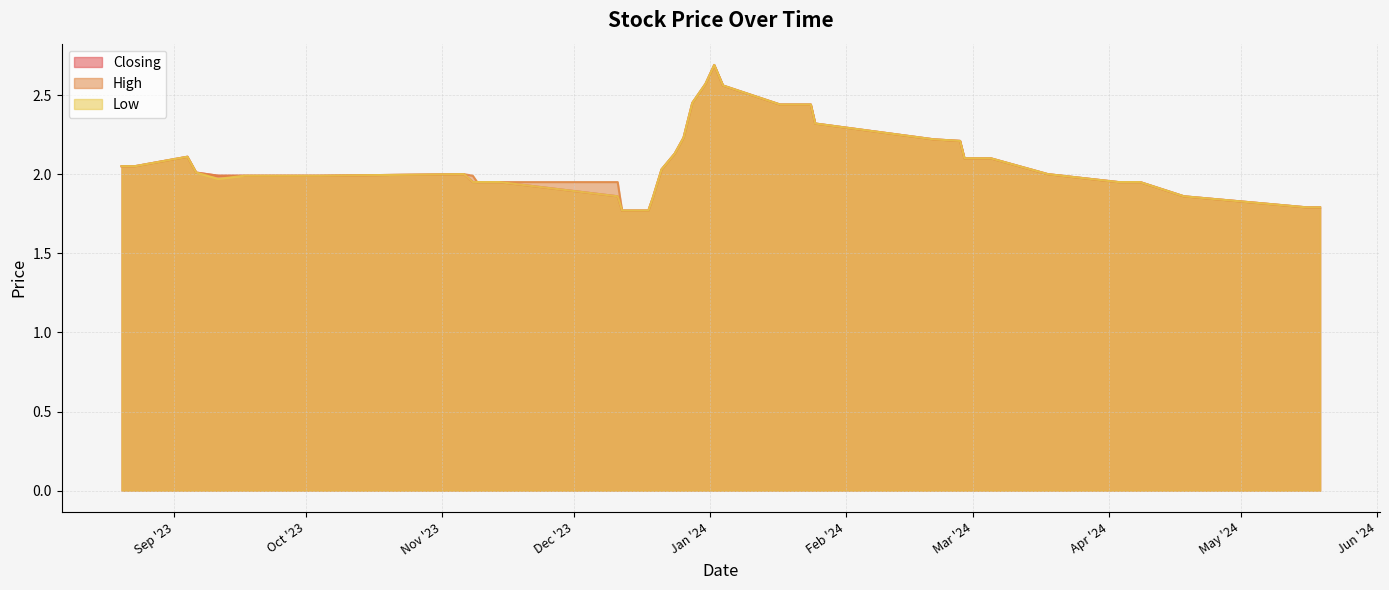

True or false: Closing and High intersect in this chart.

False